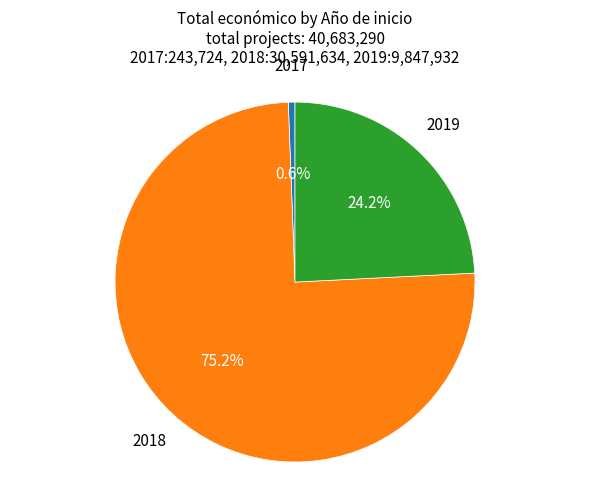

How many segments does this pie chart have?

3